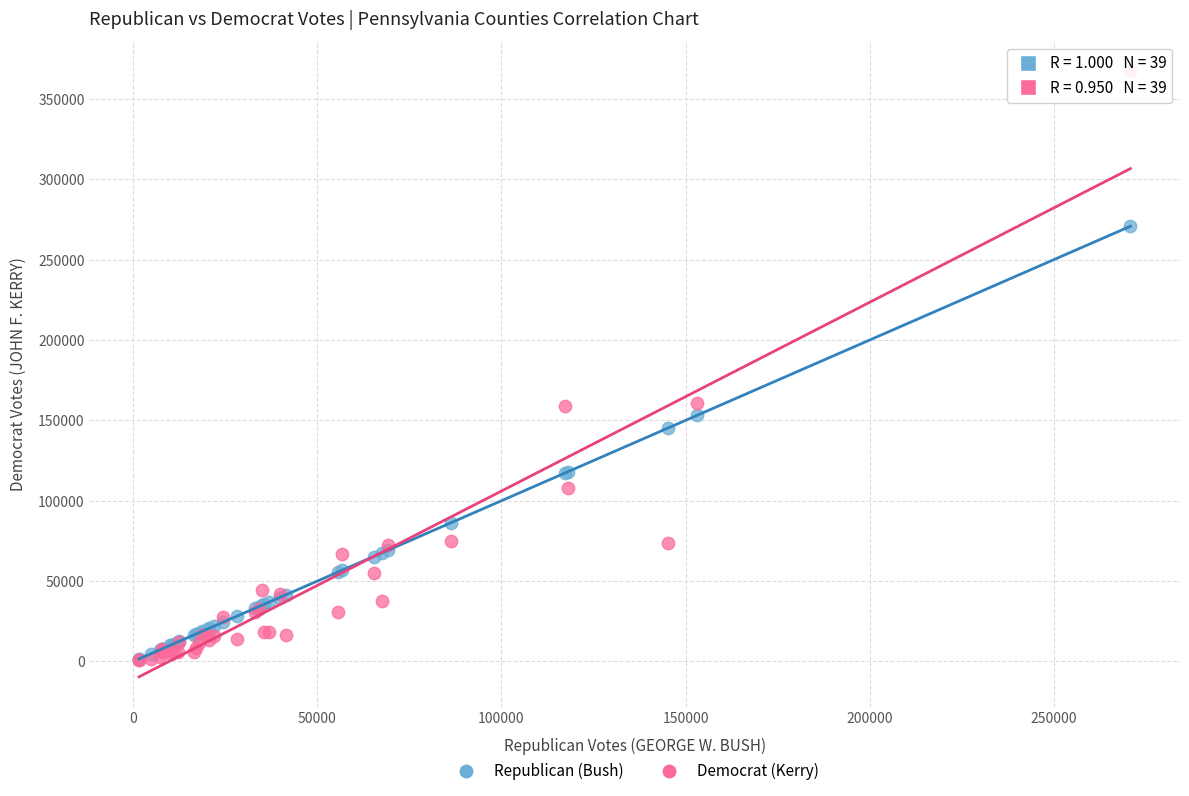

In the Republican (Bush) series, what Y value is closest to 136189?

145279